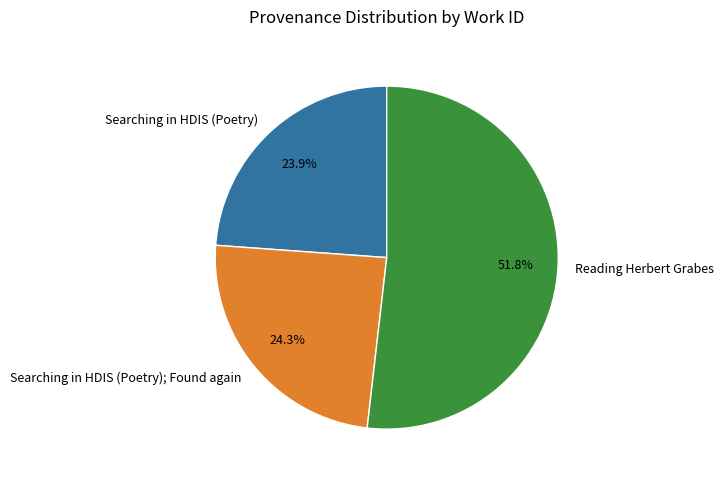

To the nearest percent, what percentage of the pie is Searching in HDIS (Poetry); Found again?

24%